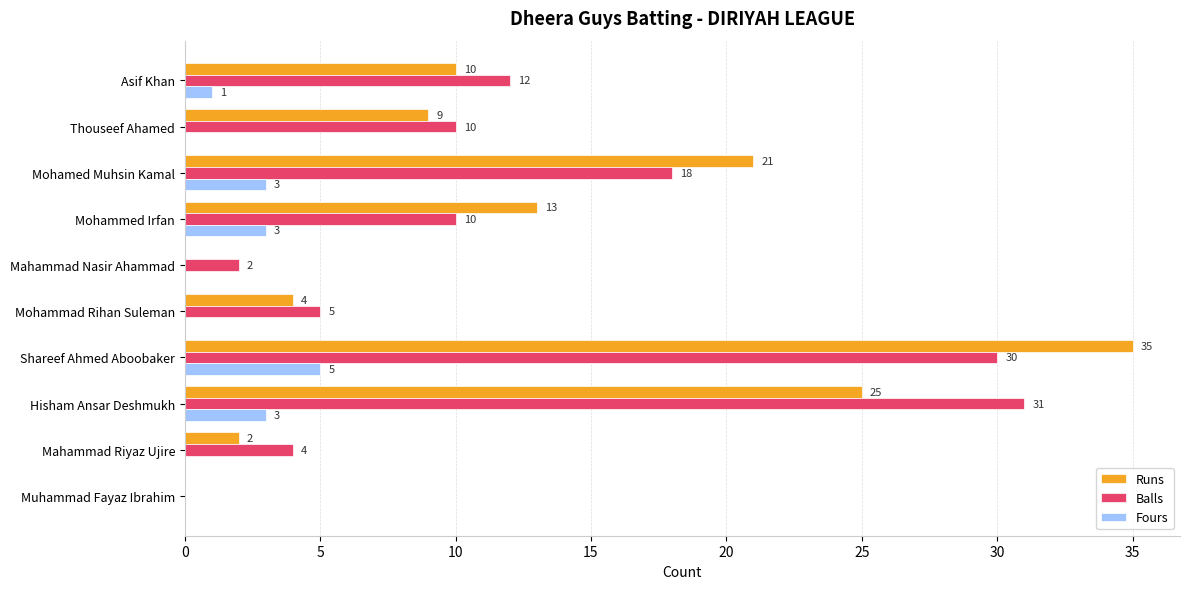

At which category is the sum across all series the highest?

Shareef Ahmed Aboobaker